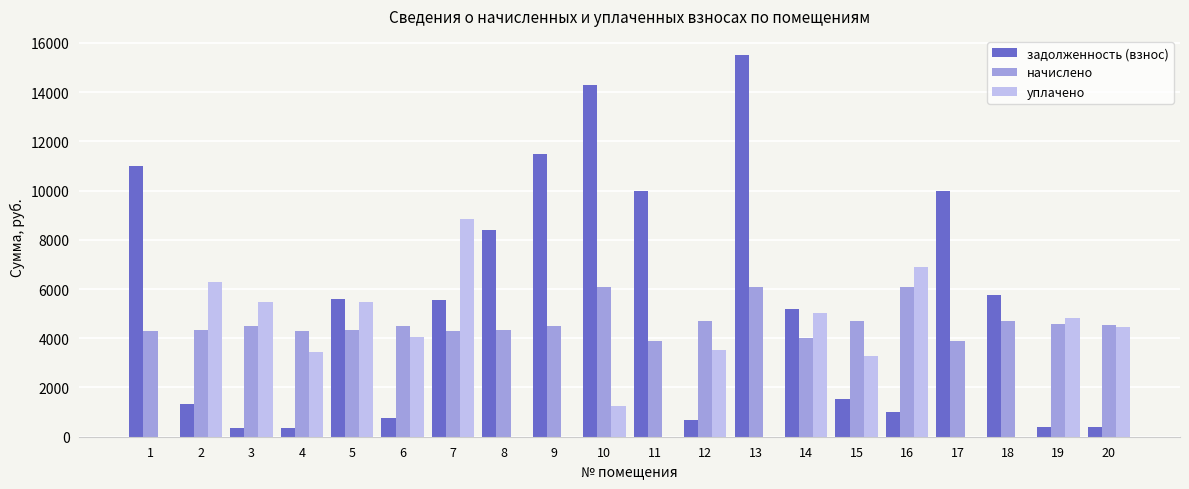

Which series has the largest range (max minus min)?

задолженность (взнос)